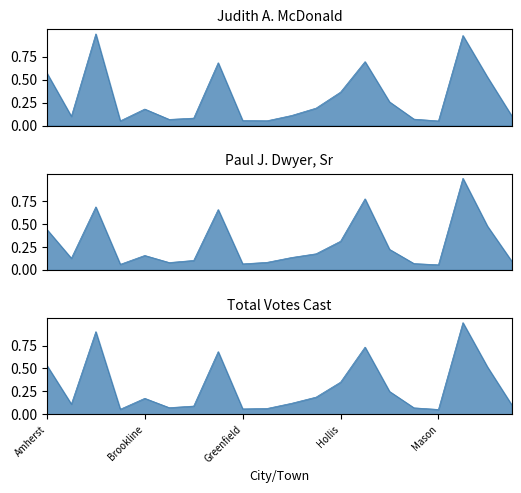

At which category is the sum across all series the highest?

Merrimack